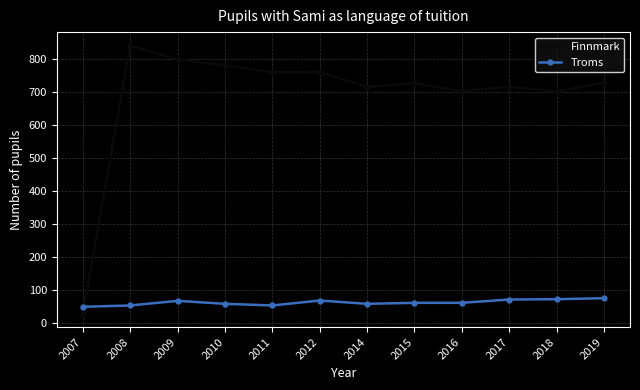

At which category is the sum across all series the highest?

2008